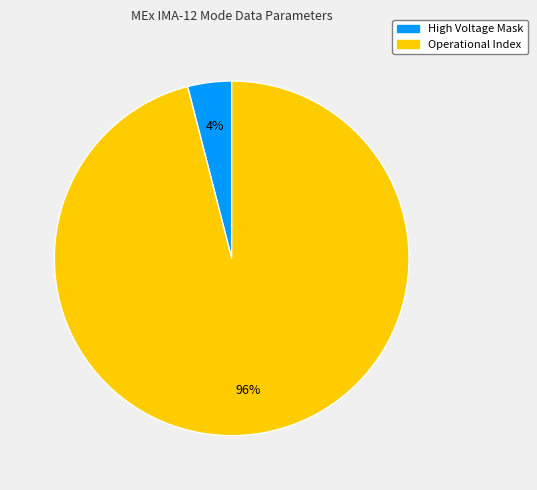

Is there any slice that represents more than half of the pie?

Yes